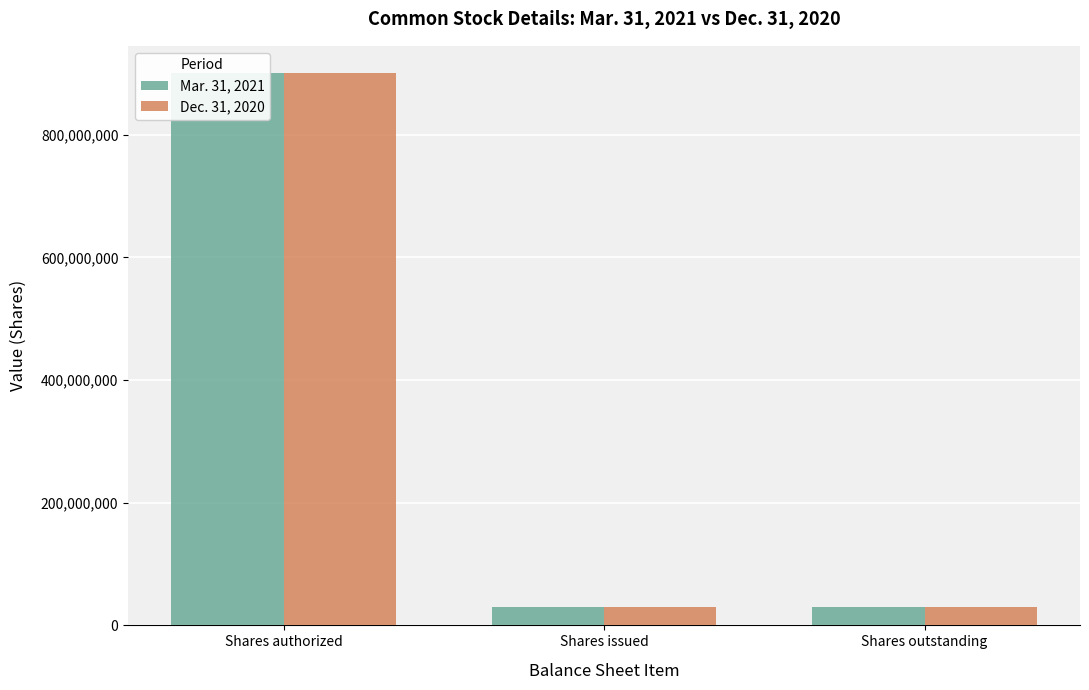

True or false: Dec. 31, 2020 has a value of 18950501 at Shares outstanding.

False